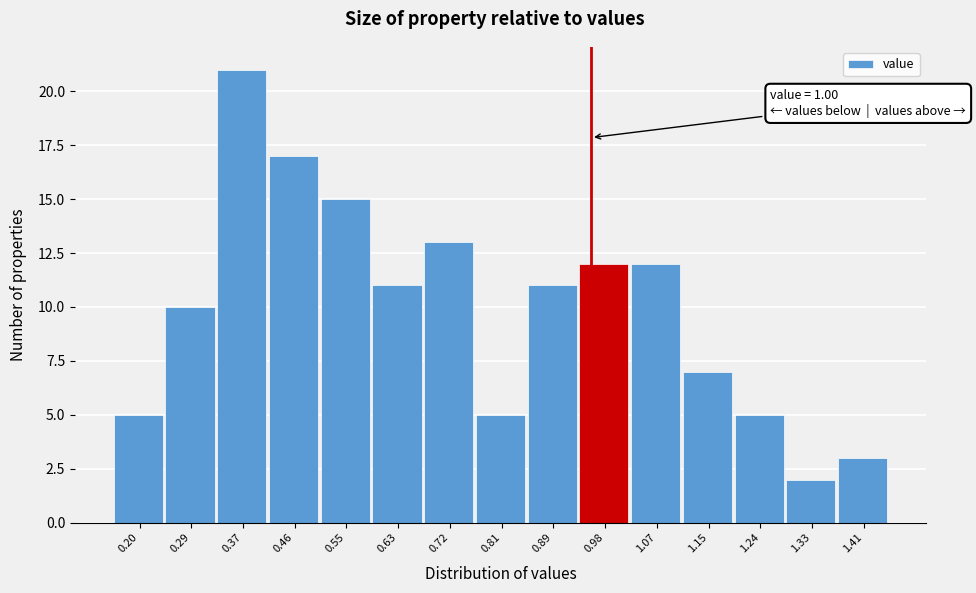

Reading left to right, what are all the values shown in this chart?

5	10	21	17	15	11	13	5	11	12	12	7	5	2	3